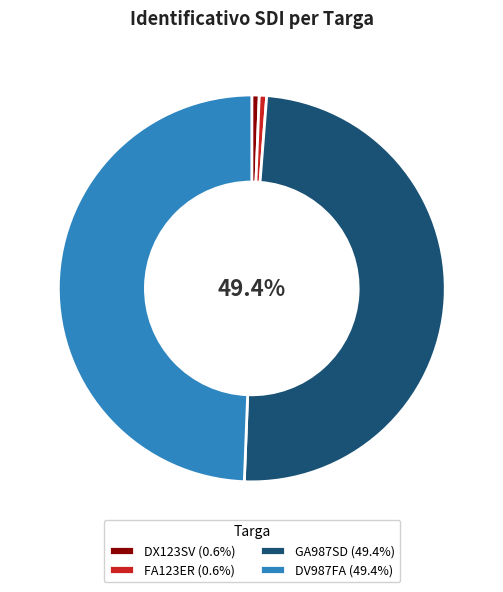

To the nearest percent, what is the average slice percentage?

25%